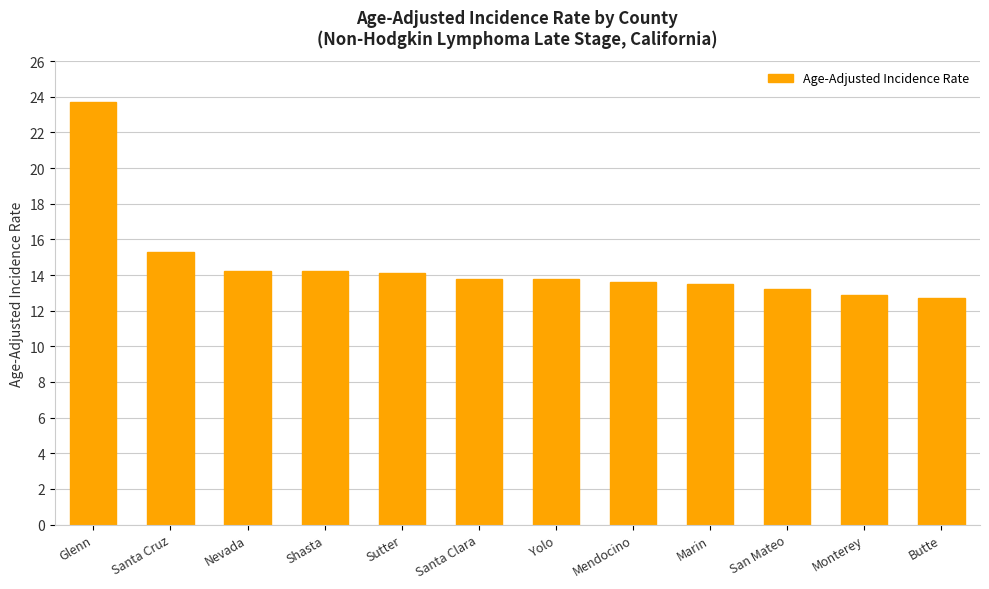

Which has a higher value, Santa Cruz or Marin?

Santa Cruz